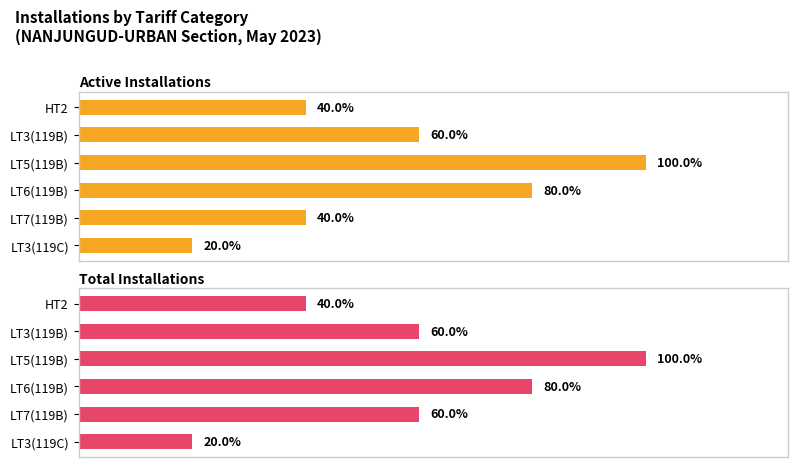

Is the value of Active Installations at LT6(119B) greater than the value of Total Installations at HT2?

Yes